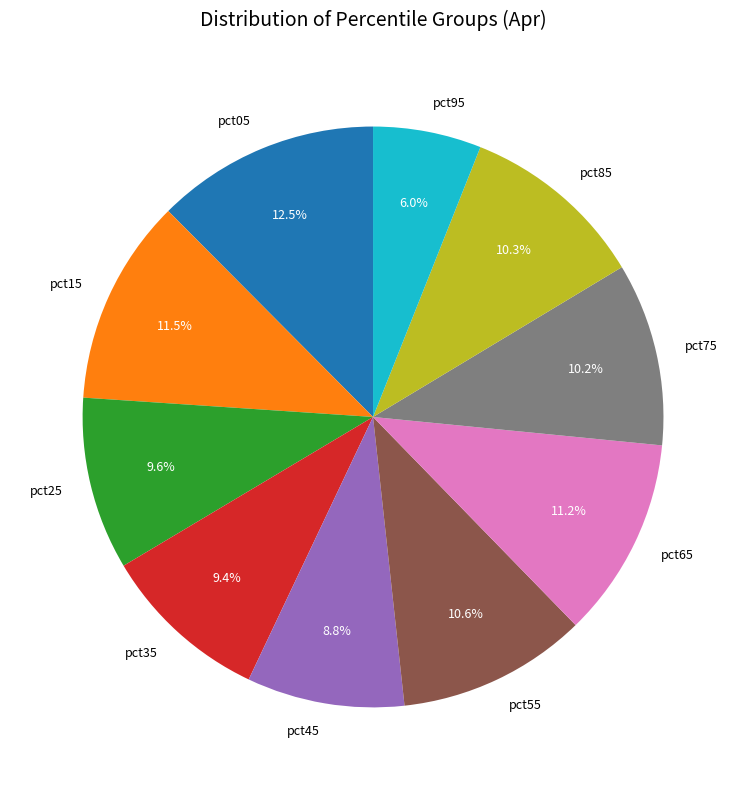

To the nearest percent, what percentage of the pie is pct55?

11%